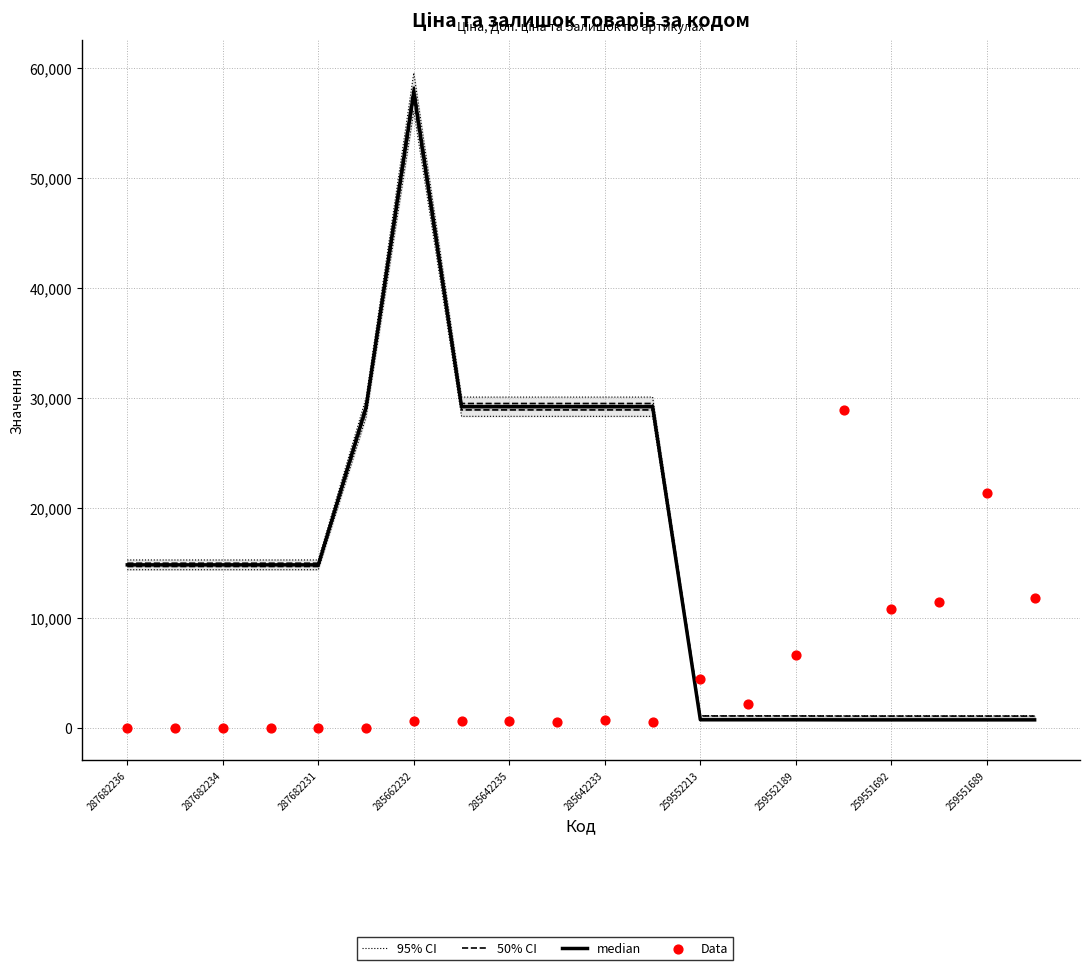

What are all the series names shown in the legend?

95% CI, 50% CI, median, Data